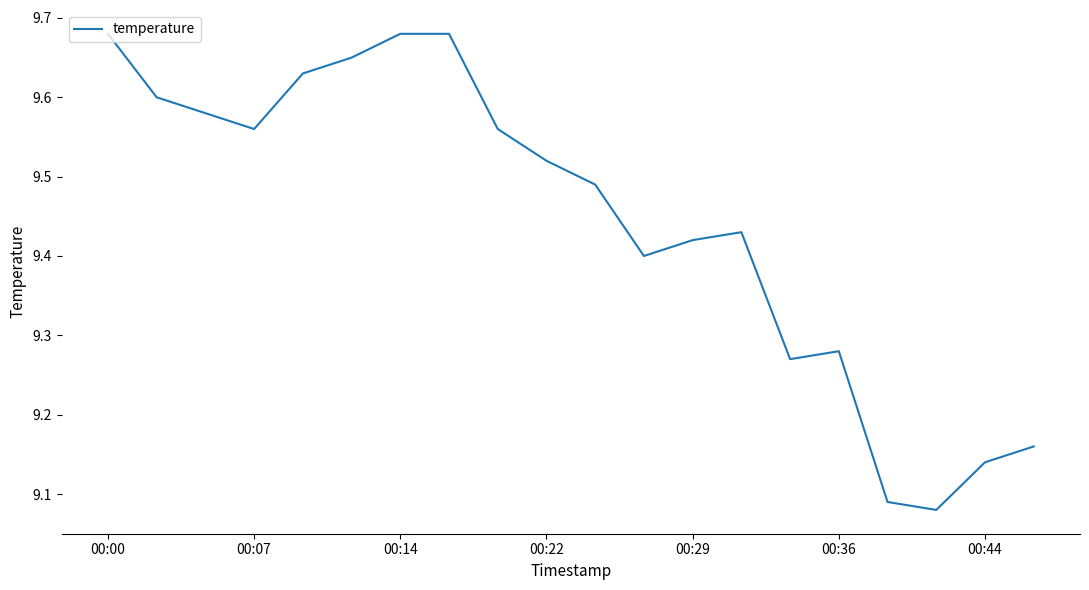

Reading left to right, list all the values displayed in this chart.

9.7	9.6	9.6	9.6	9.6	9.7	9.7	9.7	9.6	9.5	9.5	9.4	9.4	9.4	9.3	9.3	9.1	9.1	9.1	9.2